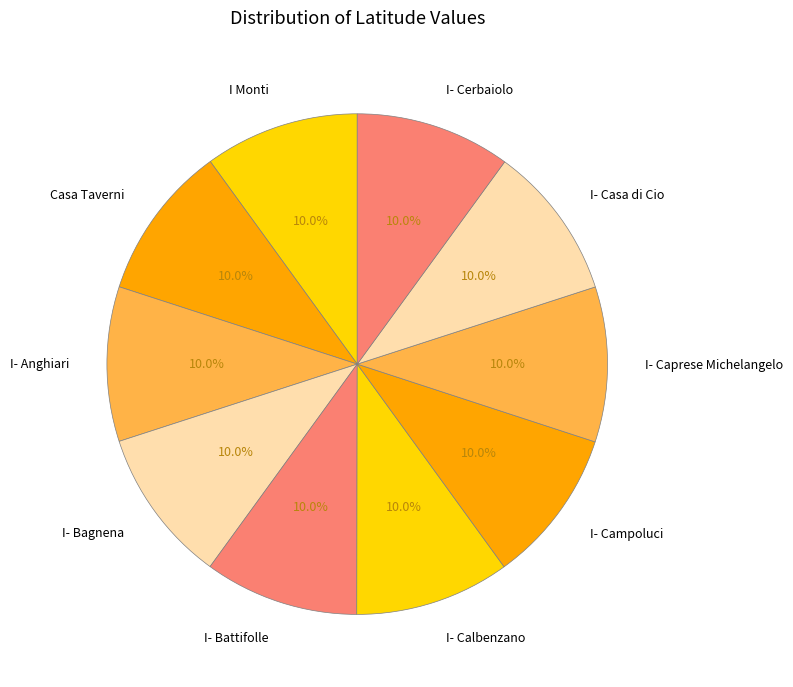

Combined, do I- Calbenzano and I- Caprese Michelangelo account for over 50%?

No